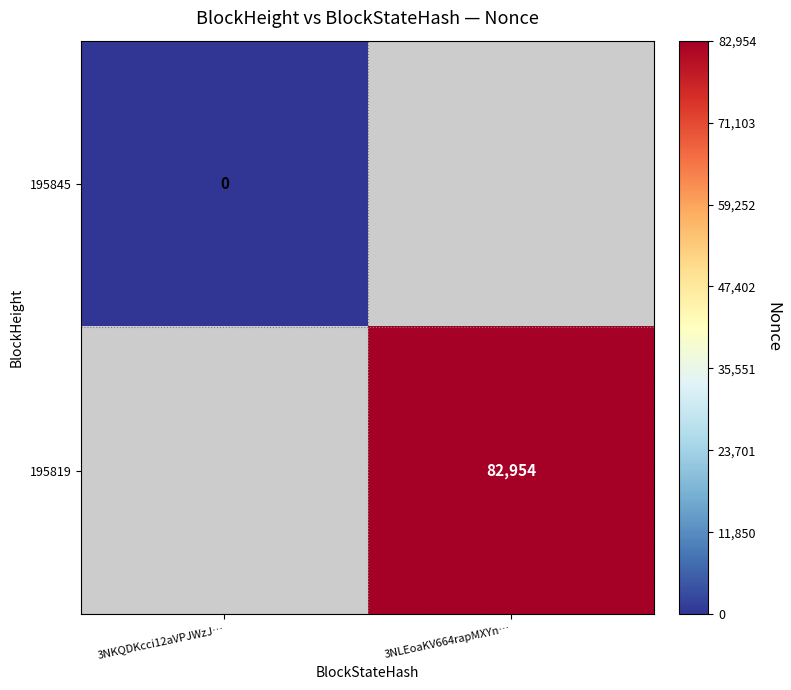

Which category has the lowest value across all series?

3NKQDKcci12aVPJWzJ…